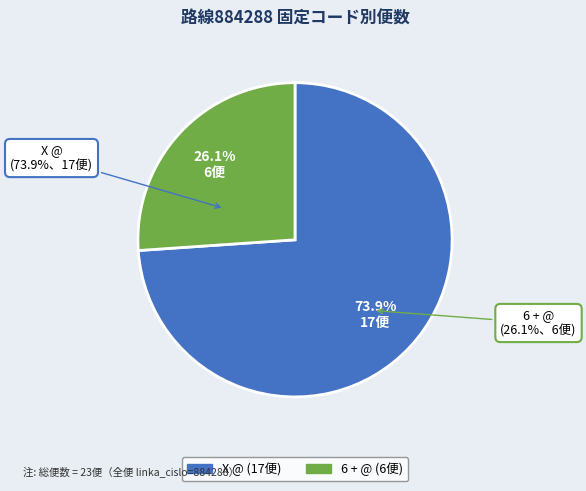

Which slice represents more than half of the pie?

X @